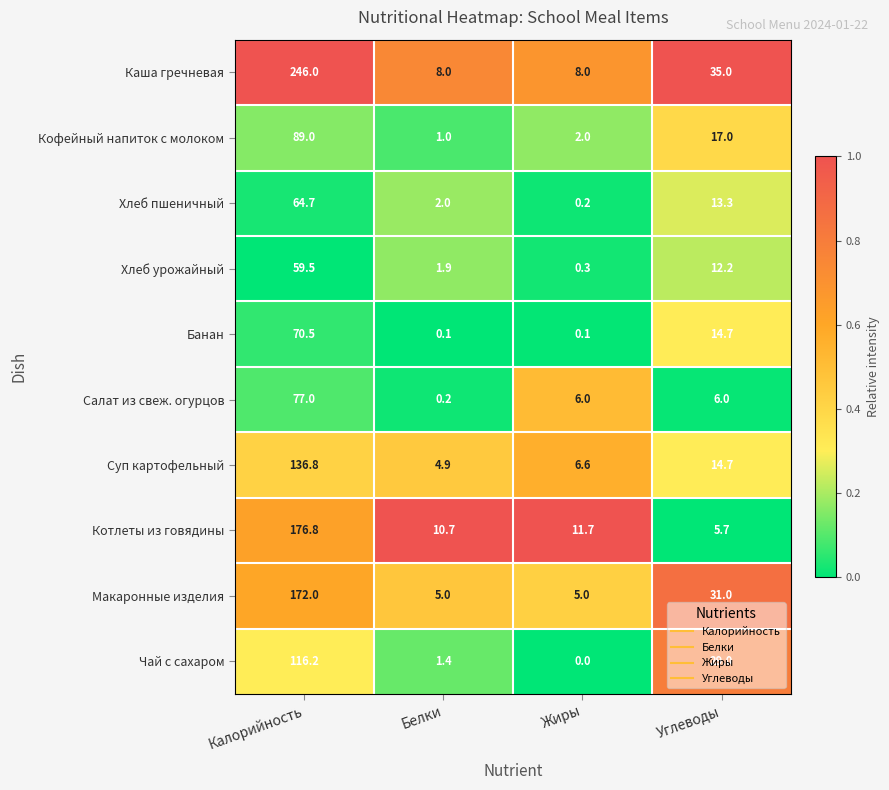

True or false: Каша гречневая has a value of 59.4 at Калорийность.

False